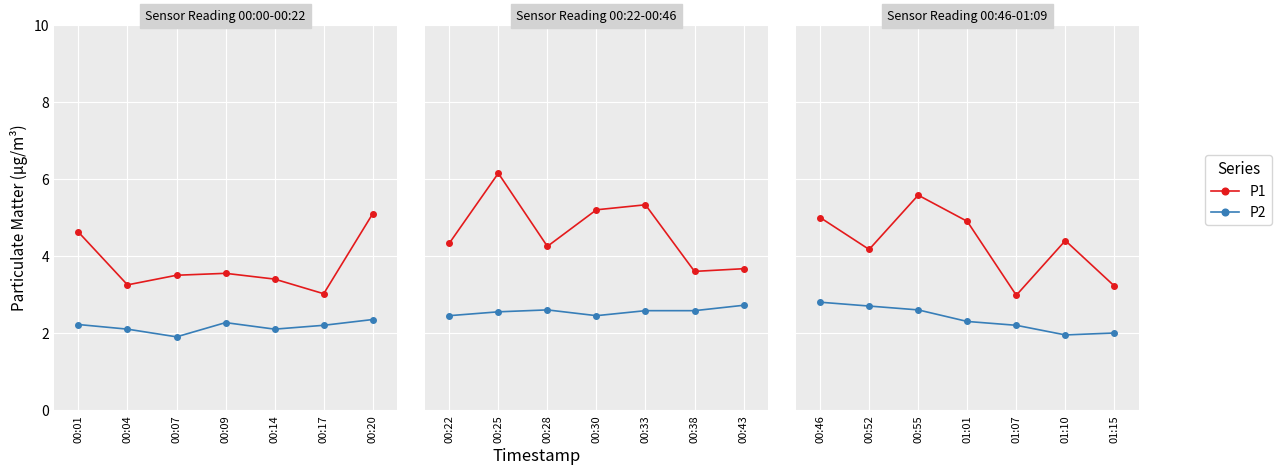

True or false: P2 has more than 2 interior local peaks.

False